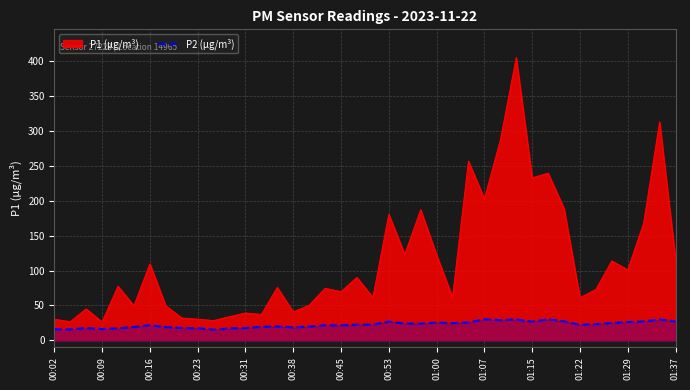

Reading left to right, extract all data points from this chart.

15.9	15.6	17.5	16.1	17.1	19.1	21.6	19.0	17.6	17.2	15.1	17.0	17.7	19.4	19.9	18.5	19.6	21.4	21.4	22.3	22.5	26.7	24.1	23.8	25.4	24.6	25.6	30.1	28.9	29.9	26.6	30.1	27.2	22.2	23.2	24.7	26.2	27.0	29.8	27.0